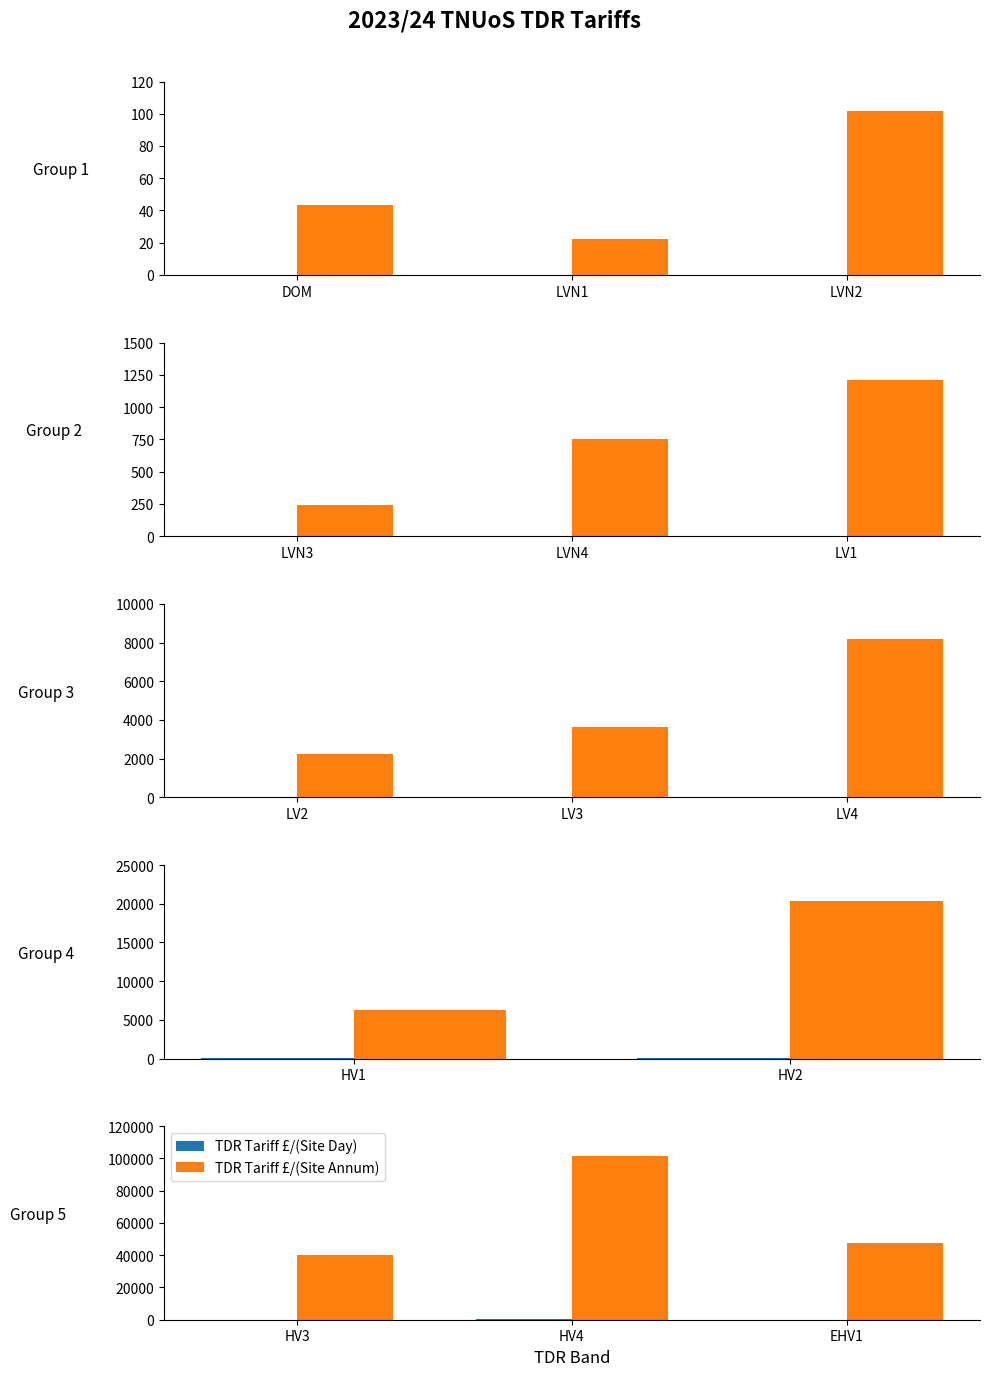

List the series in order of their peak value, highest first.

TDR Tariff £/(Site Annum), TDR Tariff £/(Site Day)